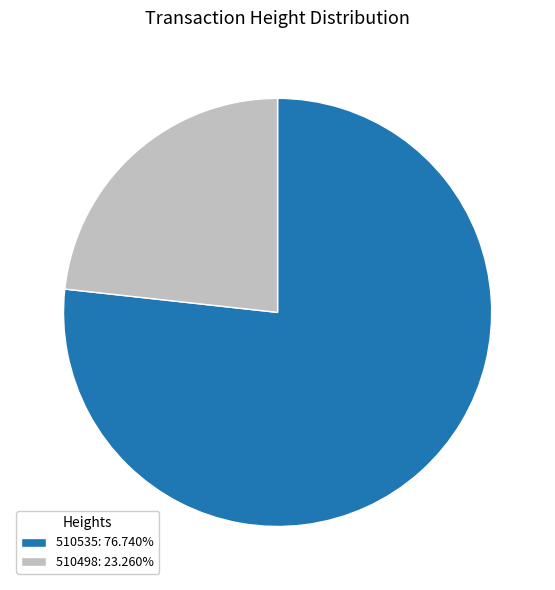

The 510535 slice represents 70% of the pie. True or false?

False